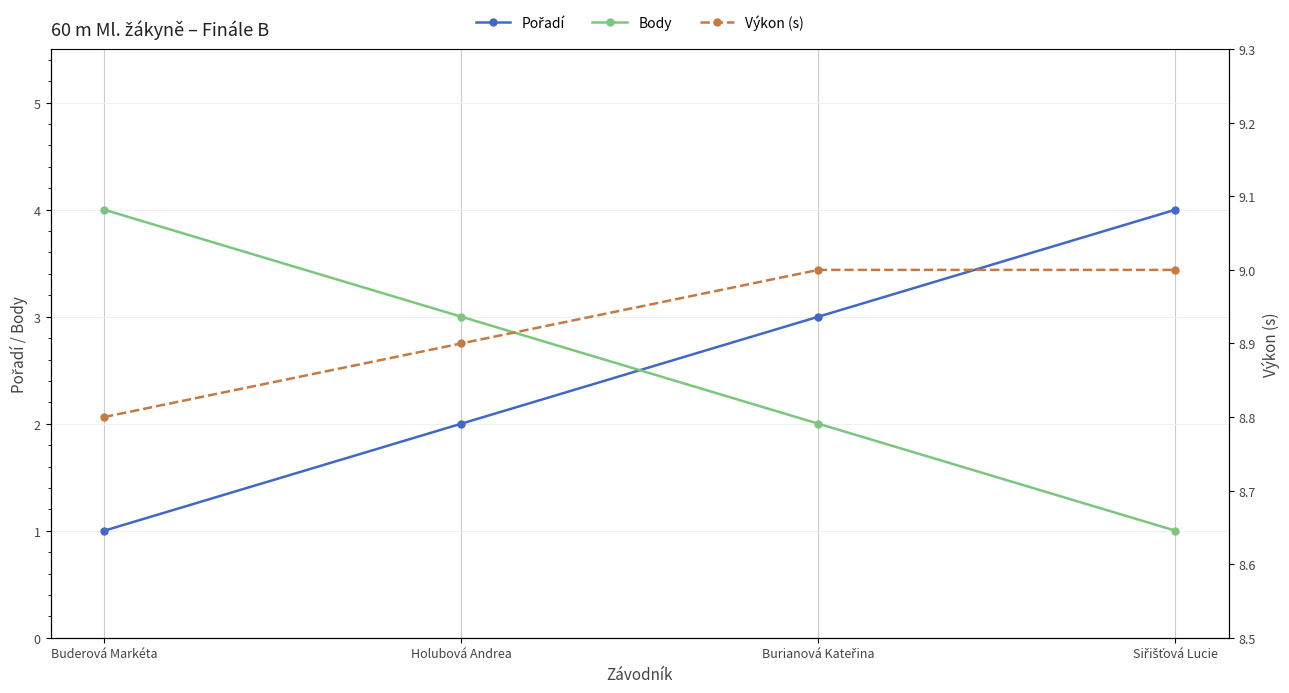

What value does the Pořadí series have at Siřišťová Lucie?

4.0